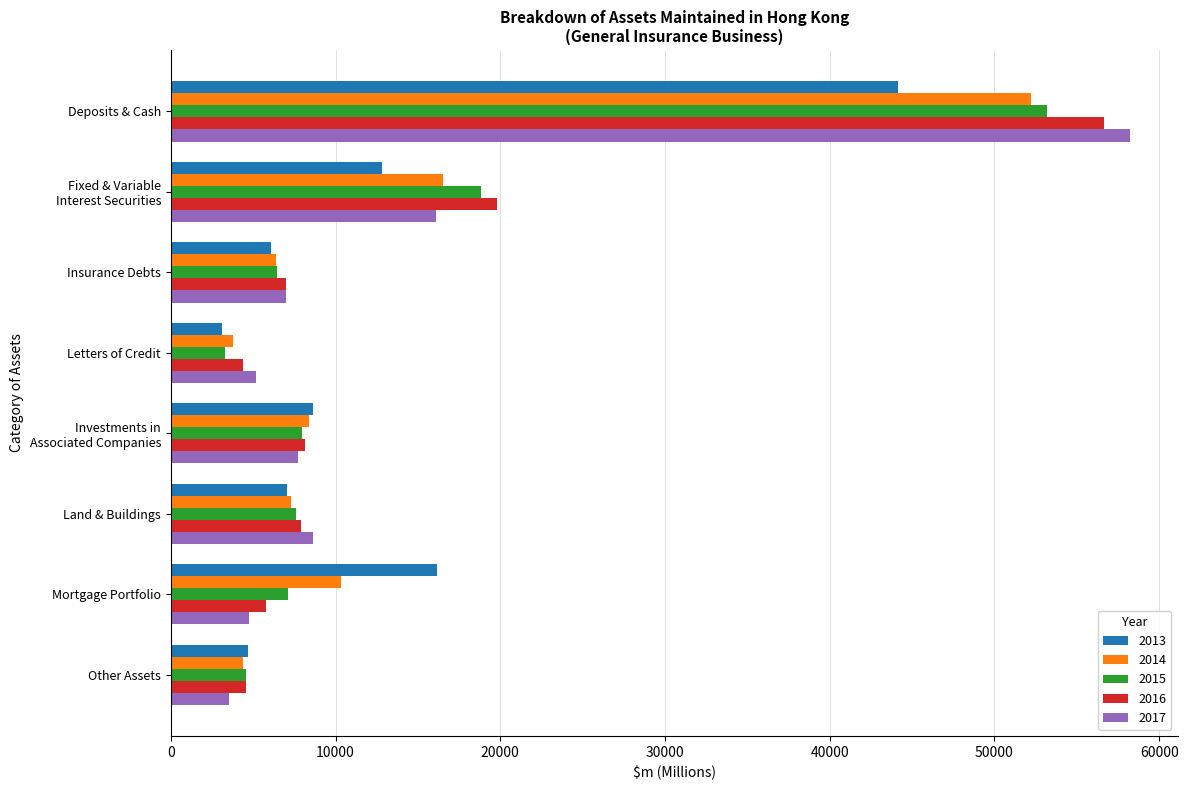

What is the greatest value displayed?

58206.4